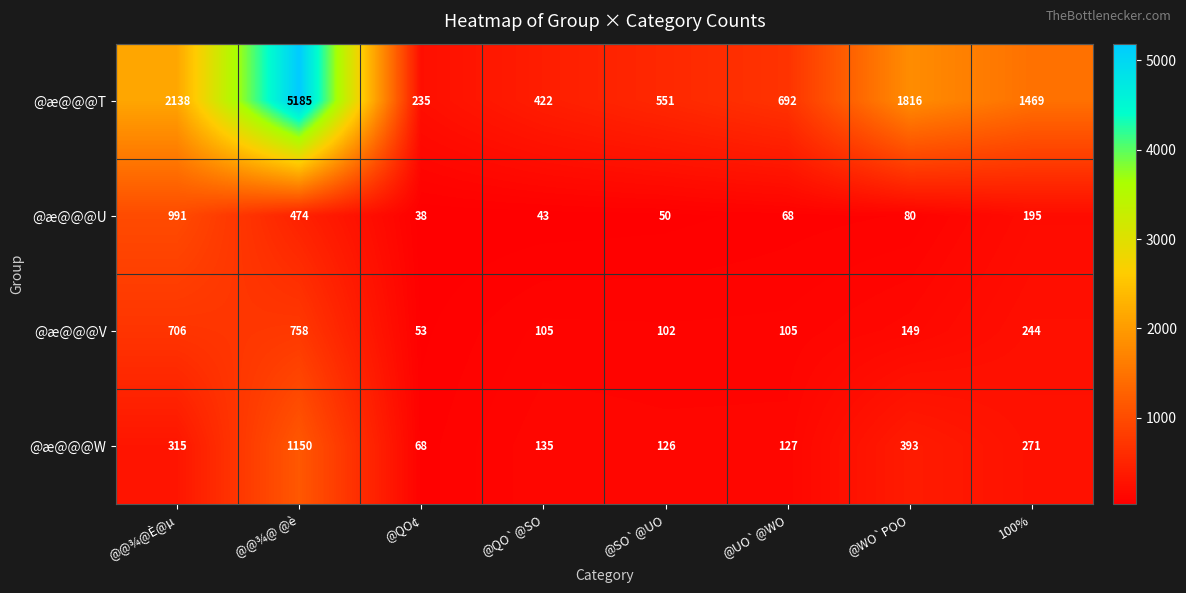

At which category is the sum across all series the highest?

@@¾@ @è